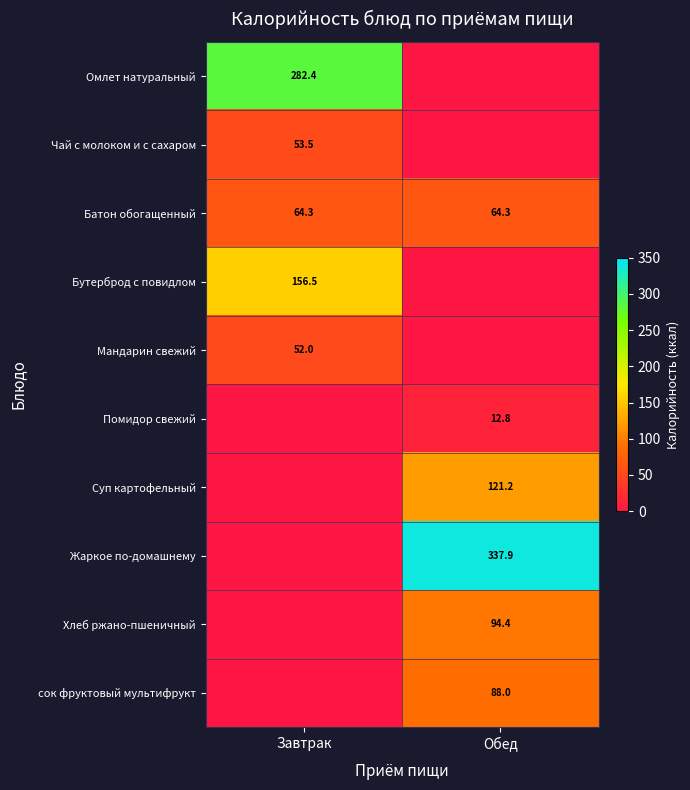

Is it true that Хлеб ржано-пшеничный equals 94.4 at Обед?

True